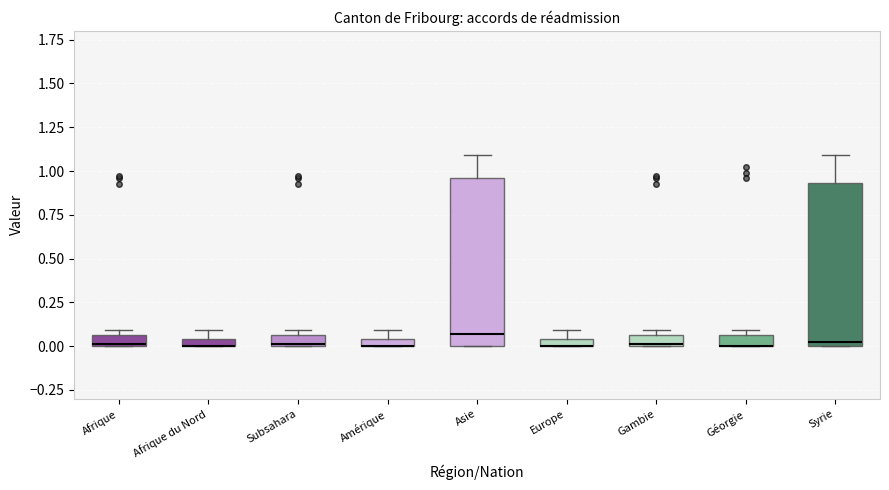

Where is the lower edge of the box for Afrique on the y-axis? The values are not printed on the chart, so give them approximately, as read against the axis.

0.00